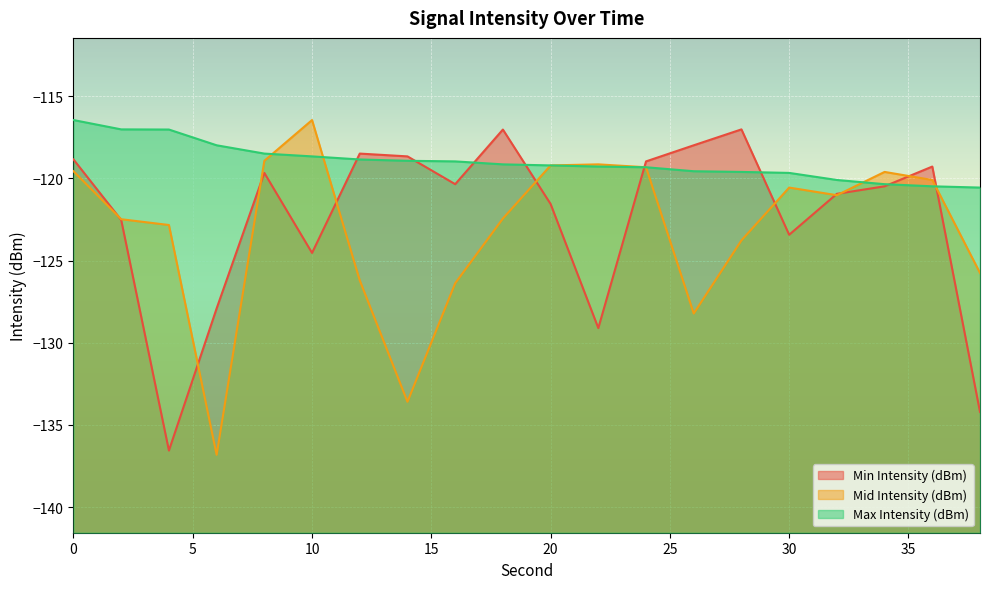

After their last crossing, which series has the higher values: Min Intensity (dBm) or Mid Intensity (dBm)?

Mid Intensity (dBm)